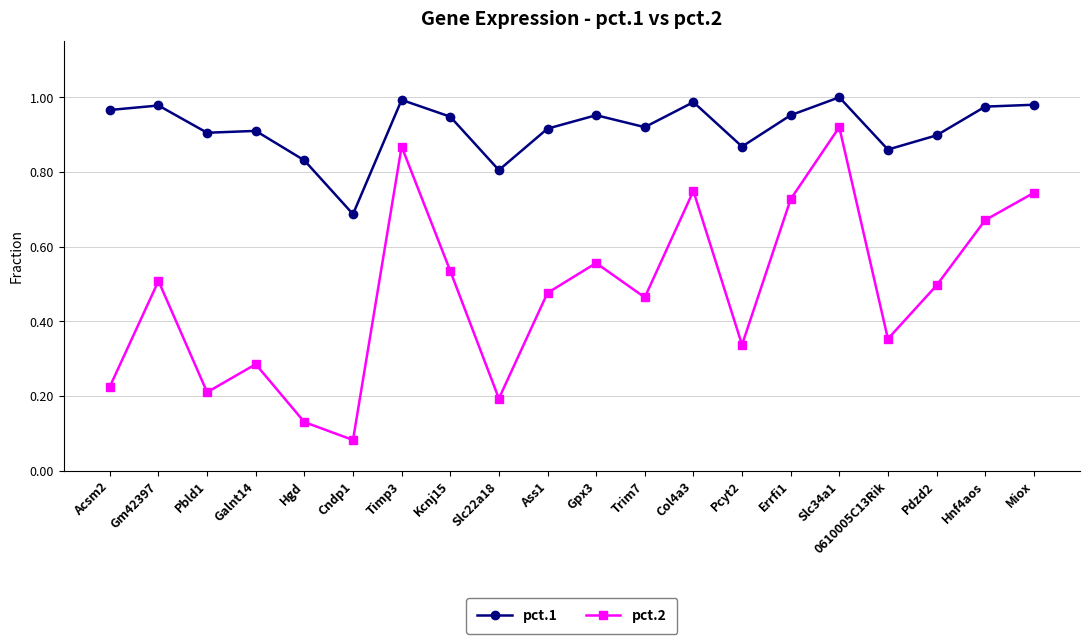

What are all the series names shown in the legend?

pct.1, pct.2